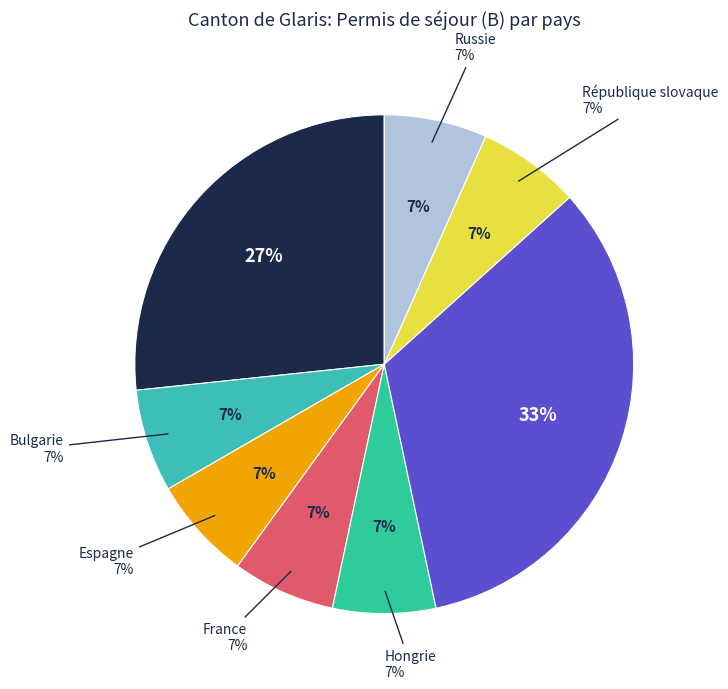

How many slices are in this pie chart?

8